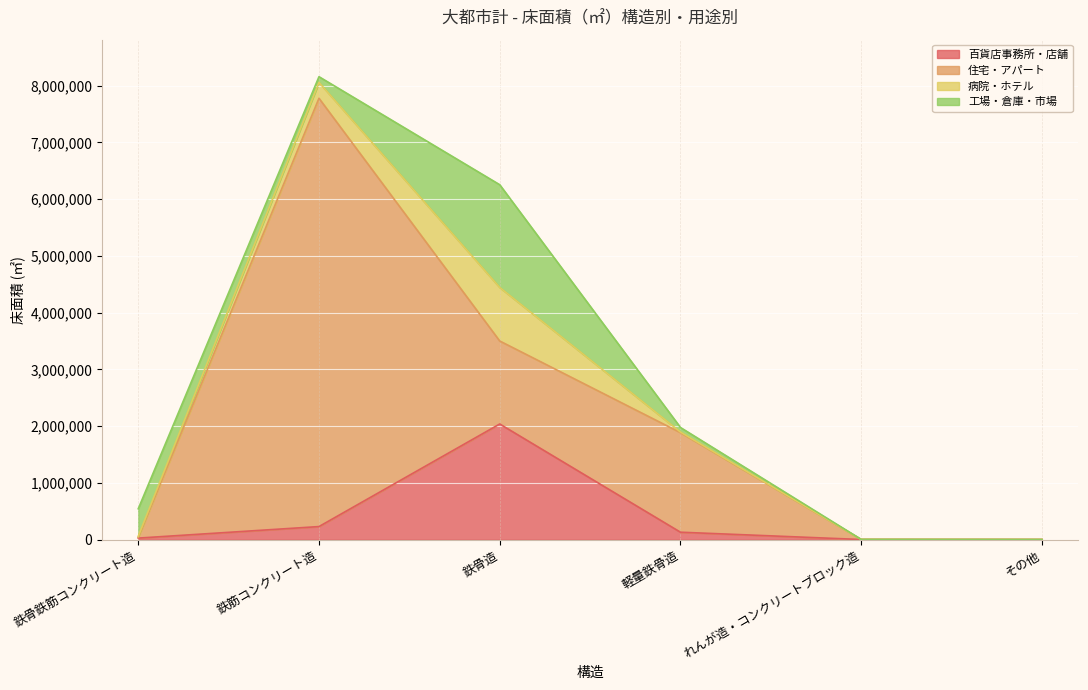

The value of 百貨店事務所・店舗 at 軽量鉄骨造 is 129037. True or false?

True